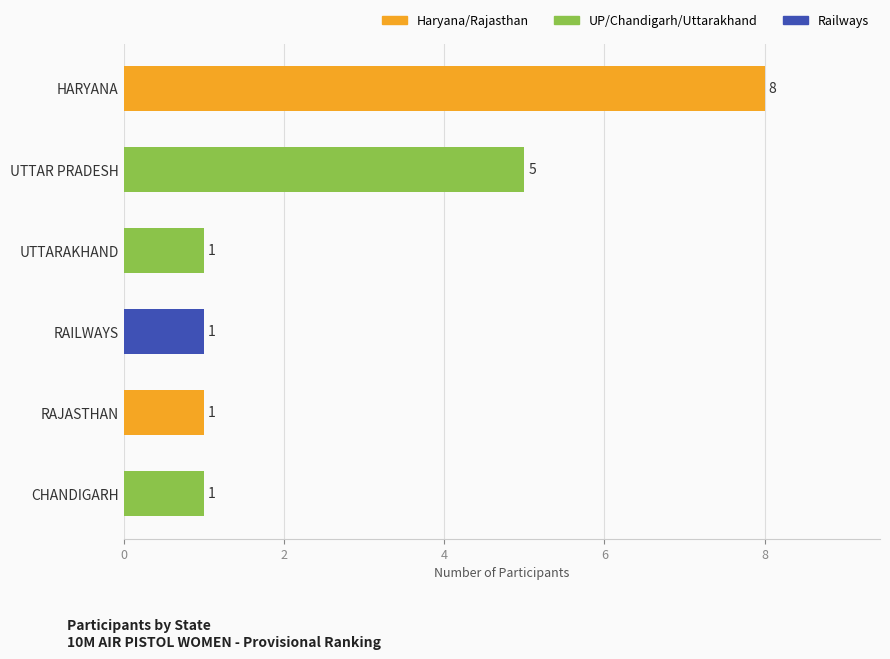

What is the change in value from UTTARAKHAND to UTTAR PRADESH?

+4